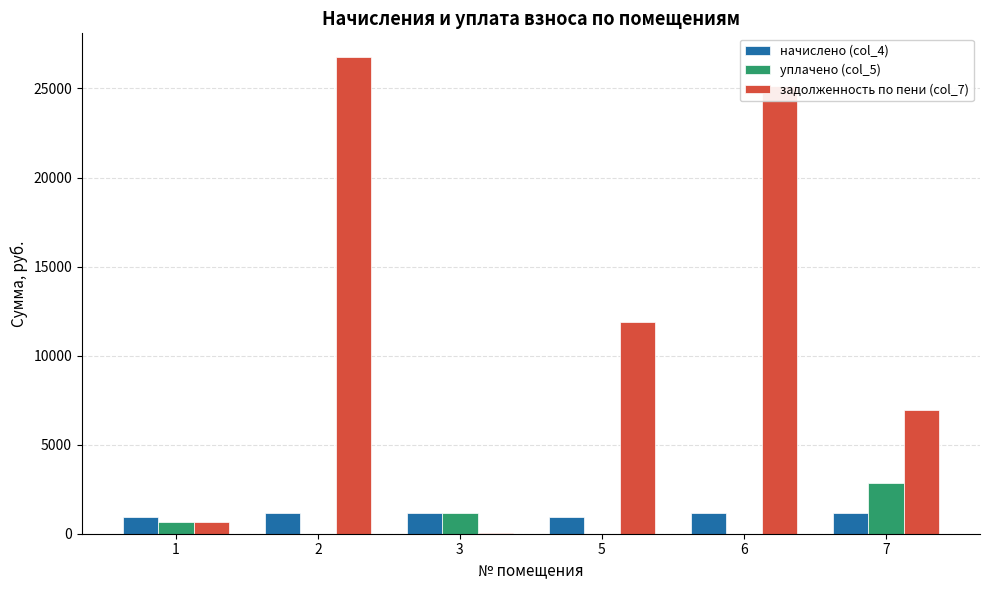

What is the maximum value for начислено (col_4)?

1180.4